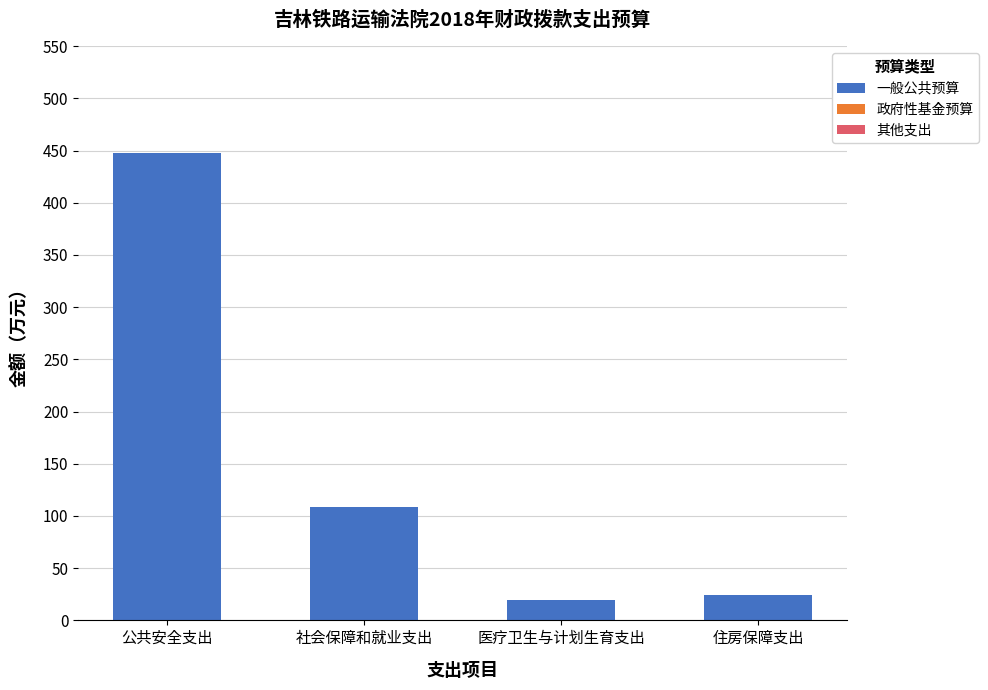

At which label is the value closest to 233?

社会保障和就业支出